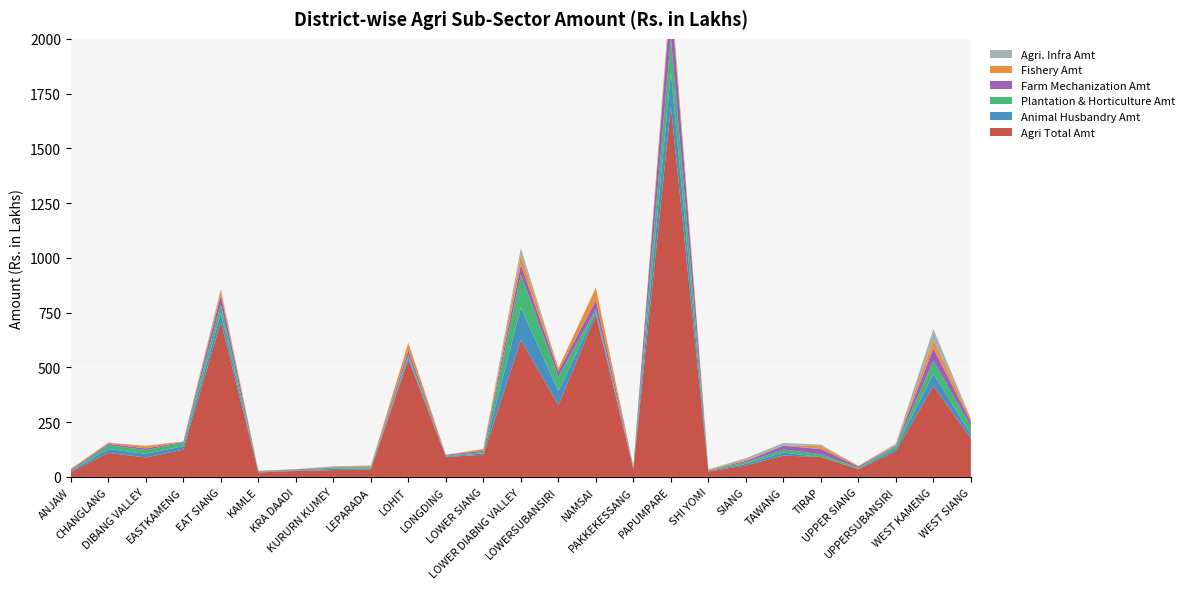

Reading left to right, what are all the values shown in this chart?

Agri Total Amt: ANJAW=21.7	CHANGLANG=109.8	DIBANG VALLEY=88.6	EASTKAMENG=124.5	EAT SIANG=708.7	KAMLE=20.3	KRA DAADI=26.9	KURURN KUMEY=31.1	LEPARADA=34.0	LOHIT=536.0	LONGDING=91.0	LOWER SIANG=101.2	LOWER DIABNG VALLEY=624.0	LOWERSUBANSIRI=327.2	NAMSAI=739.1	PAKKEKESSANG=34.6	PAPUMPARE=1690.7	SHI YOMI=24.9	SIANG=52.0	TAWANG=97.6	TIRAP=90.7	UPPER SIANG=34.9	UPPERSUBANSIRI=117.0	WEST KAMENG=415.2	WEST SIANG=175.2
Animal Husbandry Amt: ANJAW=4.7	CHANGLANG=17.5	DIBANG VALLEY=17.0	EASTKAMENG=16.3	EAT SIANG=38.7	KAMLE=2.0	KRA DAADI=2.0	KURURN KUMEY=6.0	LEPARADA=5.0	LOHIT=10.8	LONGDING=3.0	LOWER SIANG=6.0	LOWER DIABNG VALLEY=150.0	LOWERSUBANSIRI=65.0	NAMSAI=13.5	PAKKEKESSANG=5.0	PAPUMPARE=158.1	SHI YOMI=2.4	SIANG=7.8	TAWANG=13.8	TIRAP=0.0	UPPER SIANG=2.0	UPPERSUBANSIRI=13.0	WEST KAMENG=56.0	WEST SIANG=20.1
Plantation & Horticulture Amt: ANJAW=0.0	CHANGLANG=17.5	DIBANG VALLEY=17.0	EASTKAMENG=16.3	EAT SIANG=38.7	KAMLE=2.0	KRA DAADI=2.0	KURURN KUMEY=6.0	LEPARADA=5.0	LOHIT=10.8	LONGDING=3.0	LOWER SIANG=6.0	LOWER DIABNG VALLEY=150.0	LOWERSUBANSIRI=65.0	NAMSAI=13.5	PAKKEKESSANG=5.0	PAPUMPARE=158.1	SHI YOMI=3.0	SIANG=7.3	TAWANG=13.8	TIRAP=13.0	UPPER SIANG=4.5	UPPERSUBANSIRI=10.0	WEST KAMENG=59.0	WEST SIANG=35.0
Farm Mechanization Amt: ANJAW=6.0	CHANGLANG=6.5	DIBANG VALLEY=7.4	EASTKAMENG=3.0	EAT SIANG=44.6	KAMLE=2.0	KRA DAADI=3.5	KURURN KUMEY=1.9	LEPARADA=2.1	LOHIT=20.9	LONGDING=4.0	LOWER SIANG=6.6	LOWER DIABNG VALLEY=45.0	LOWERSUBANSIRI=25.0	NAMSAI=40.0	PAKKEKESSANG=2.8	PAPUMPARE=184.1	SHI YOMI=0.1	SIANG=6.4	TAWANG=16.9	TIRAP=23.7	UPPER SIANG=6.0	UPPERSUBANSIRI=3.0	WEST KAMENG=57.0	WEST SIANG=20.7
Fishery Amt: ANJAW=5.0	CHANGLANG=3.7	DIBANG VALLEY=12.0	EASTKAMENG=1.9	EAT SIANG=19.4	KAMLE=2.0	KRA DAADI=1.0	KURURN KUMEY=3.0	LEPARADA=4.0	LOHIT=33.9	LONGDING=0.0	LOWER SIANG=8.0	LOWER DIABNG VALLEY=45.0	LOWERSUBANSIRI=15.0	NAMSAI=58.0	PAKKEKESSANG=1.0	PAPUMPARE=35.5	SHI YOMI=4.0	SIANG=4.9	TAWANG=0.0	TIRAP=14.0	UPPER SIANG=3.0	UPPERSUBANSIRI=4.4	WEST KAMENG=39.0	WEST SIANG=14.0
Agri. Infra Amt: ANJAW=0.0	CHANGLANG=2.0	DIBANG VALLEY=0.0	EASTKAMENG=0.0	EAT SIANG=9.1	KAMLE=0.0	KRA DAADI=0.0	KURURN KUMEY=0.0	LEPARADA=2.3	LOHIT=0.0	LONGDING=0.0	LOWER SIANG=0.0	LOWER DIABNG VALLEY=30.0	LOWERSUBANSIRI=0.0	NAMSAI=0.0	PAKKEKESSANG=0.0	PAPUMPARE=10.2	SHI YOMI=0.0	SIANG=7.2	TAWANG=12.8	TIRAP=6.0	UPPER SIANG=0.0	UPPERSUBANSIRI=5.0	WEST KAMENG=48.0	WEST SIANG=0.0